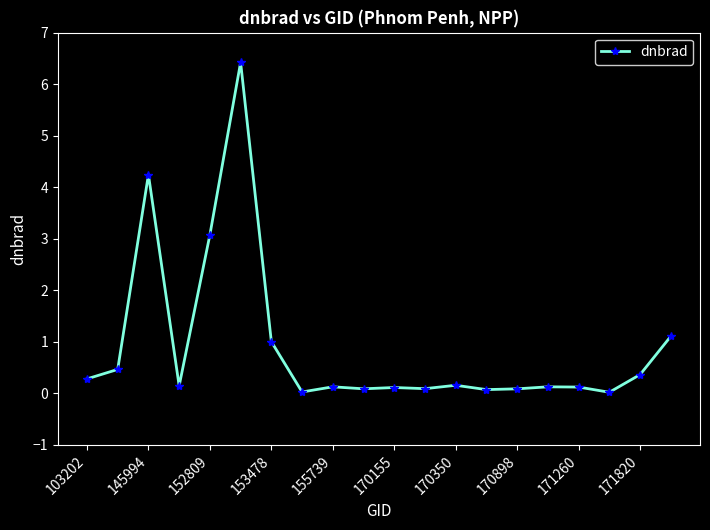

What is the difference between the second highest and second lowest values?

4.2